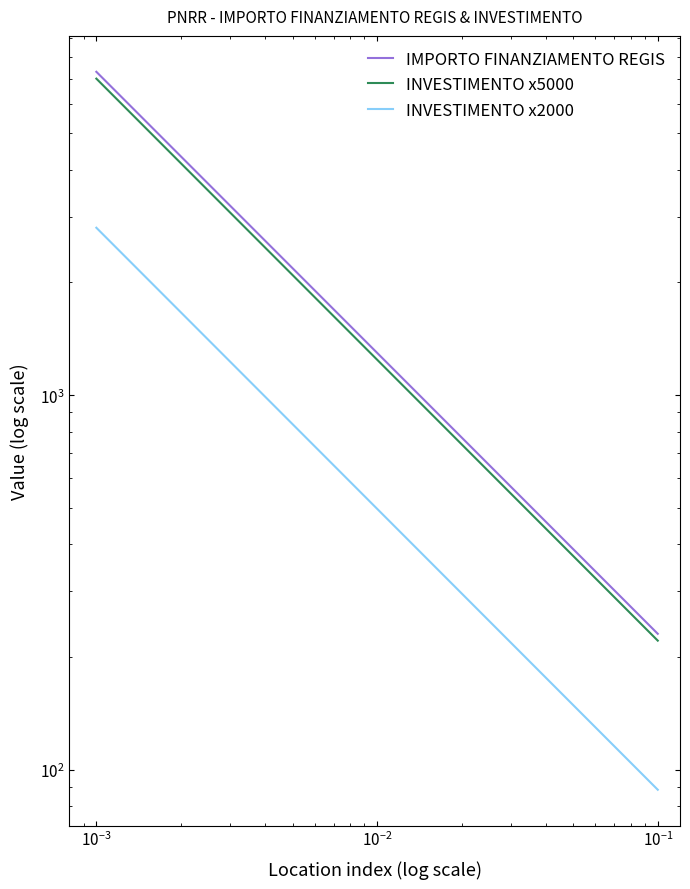

Where is INVESTIMENTO x5000 nearest to the value 3610?

$\mathdefault{10^{-2}}$